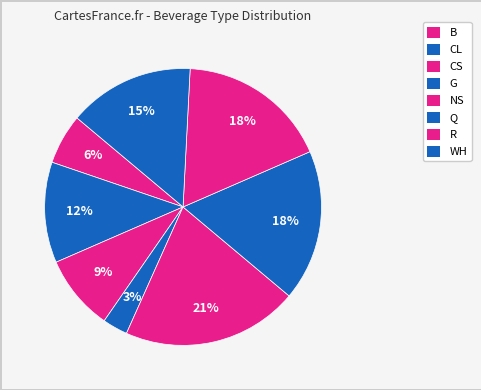

How many segments does this pie chart have?

8